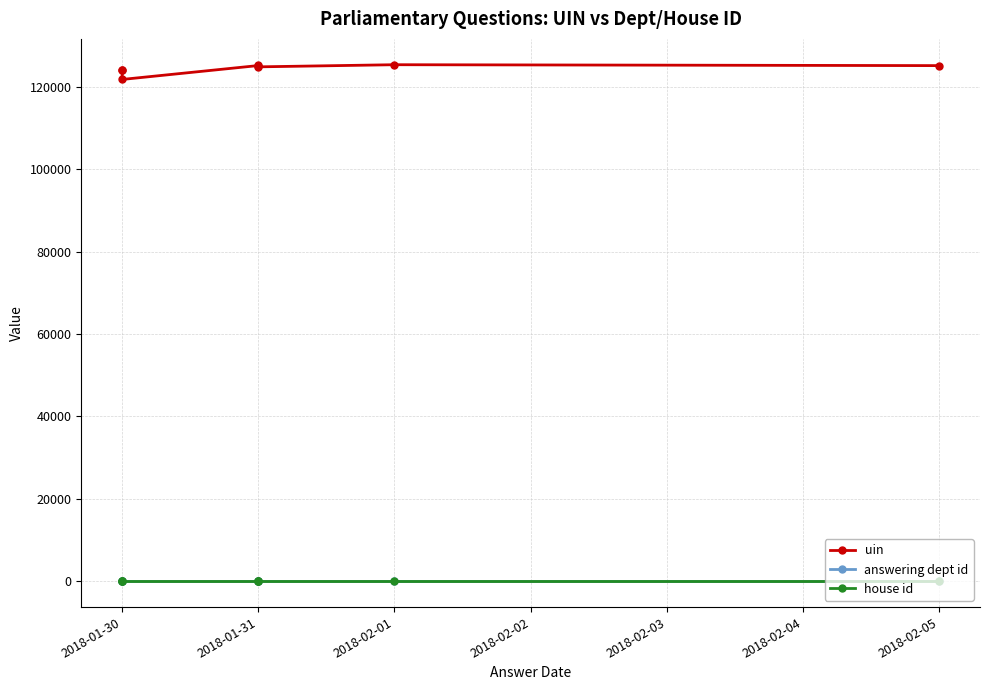

What are all the series names shown in the legend?

uin, answering dept id, house id